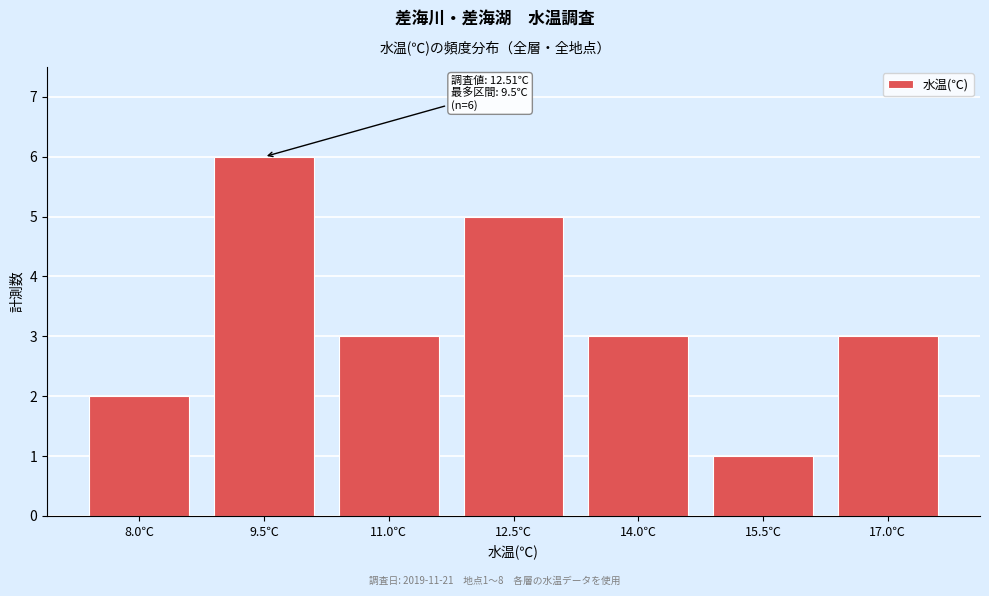

Reading left to right, extract all data points from this chart.

2	6	3	5	3	1	3